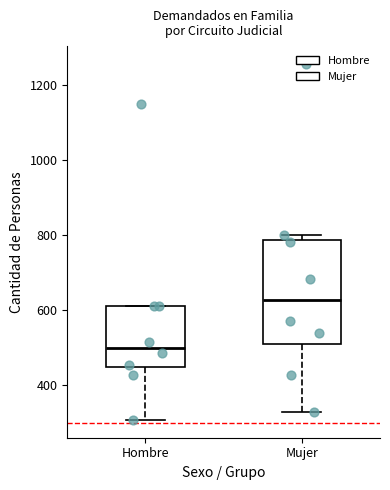

Which box's median line is the lowest?

Hombre